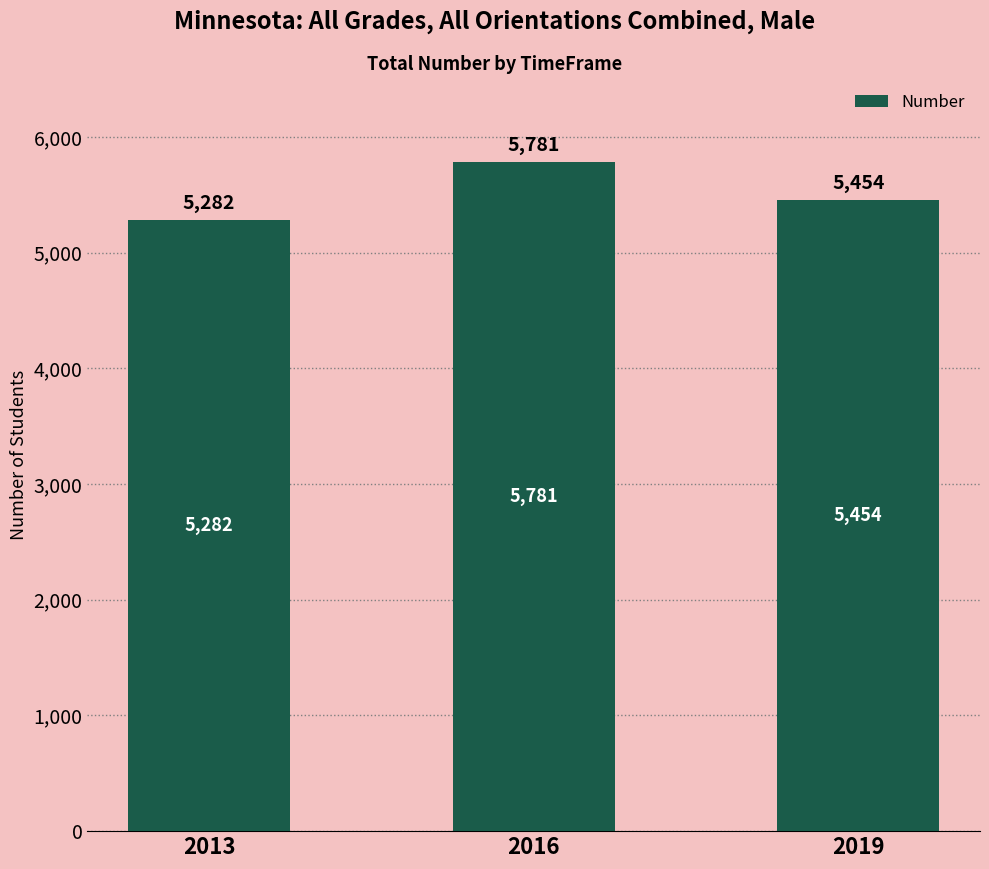

Reading right to left, what are all the values shown in this chart?

2019=5454	2016=5781	2013=5282